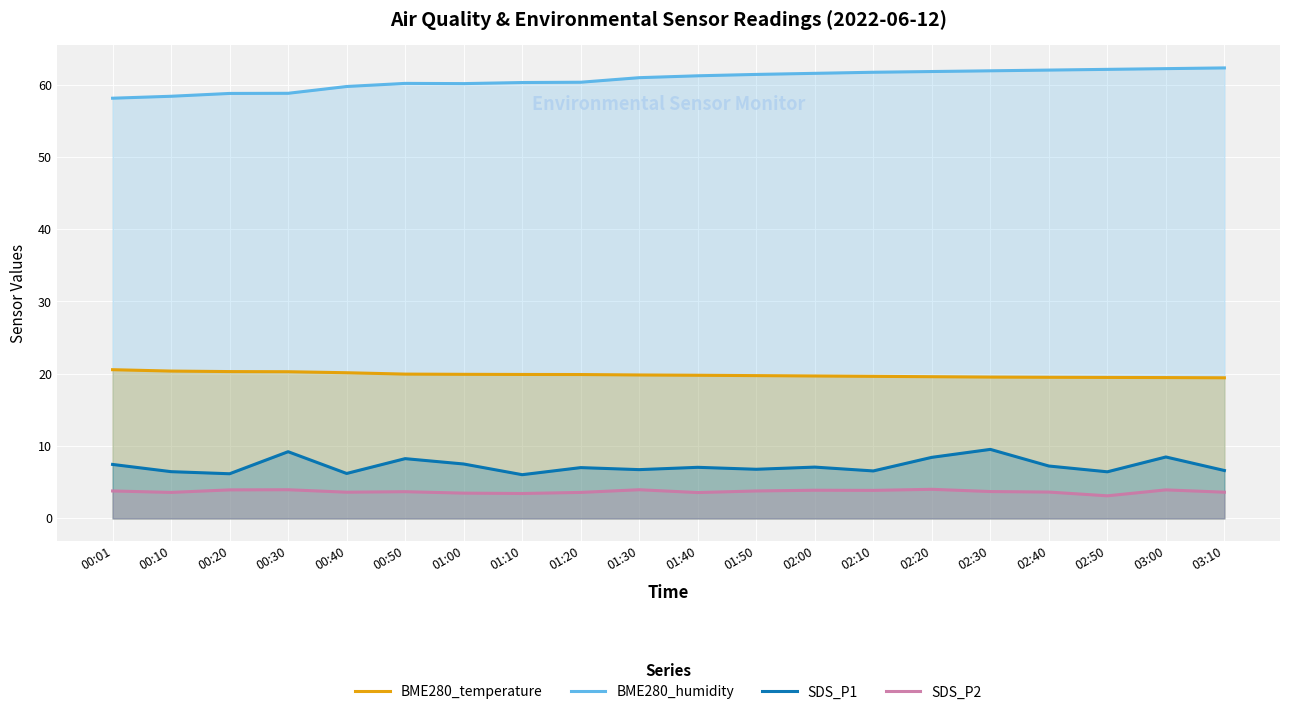

Where is SDS_P2 nearest to the value 3?

02:50